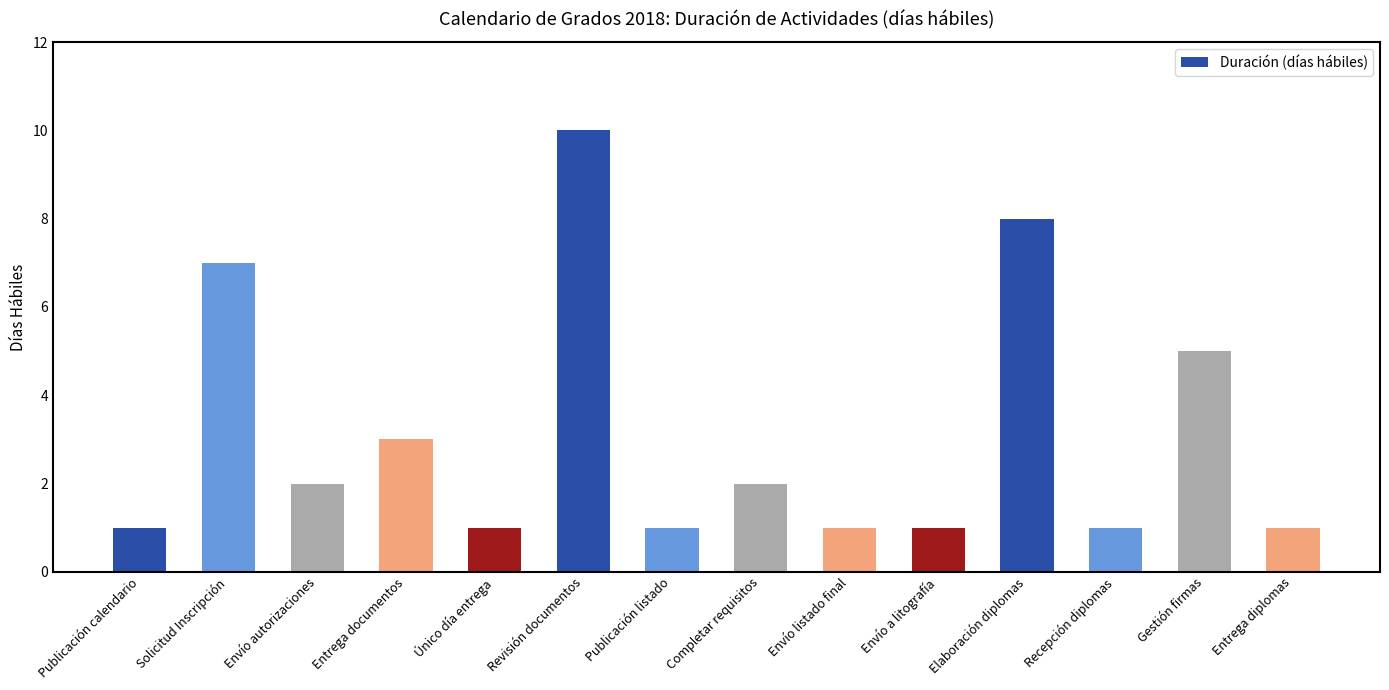

What is the maximum value shown in the chart?

10